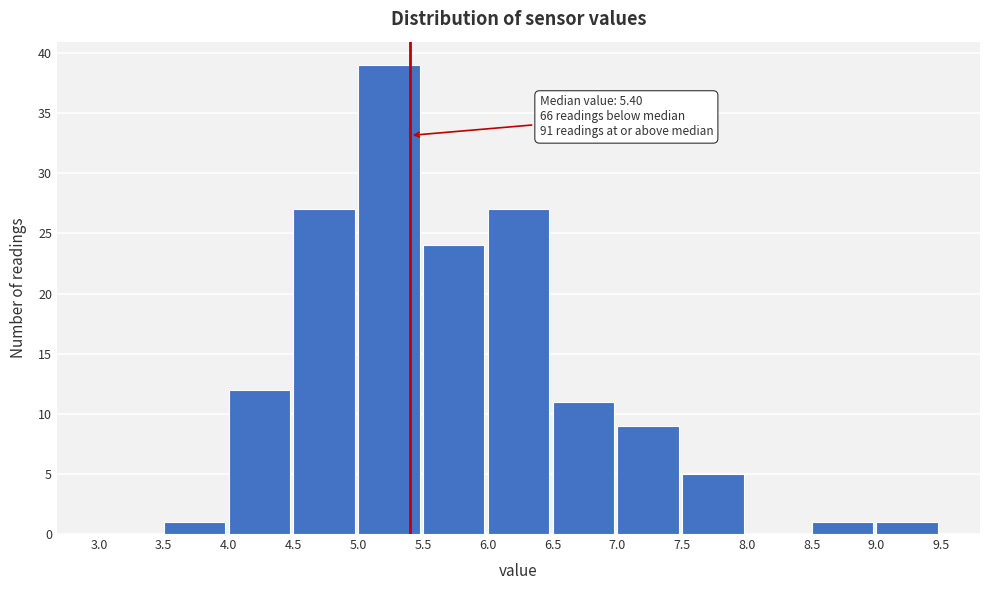

Which range on the x-axis has the tallest bar?

5.0 to 5.5